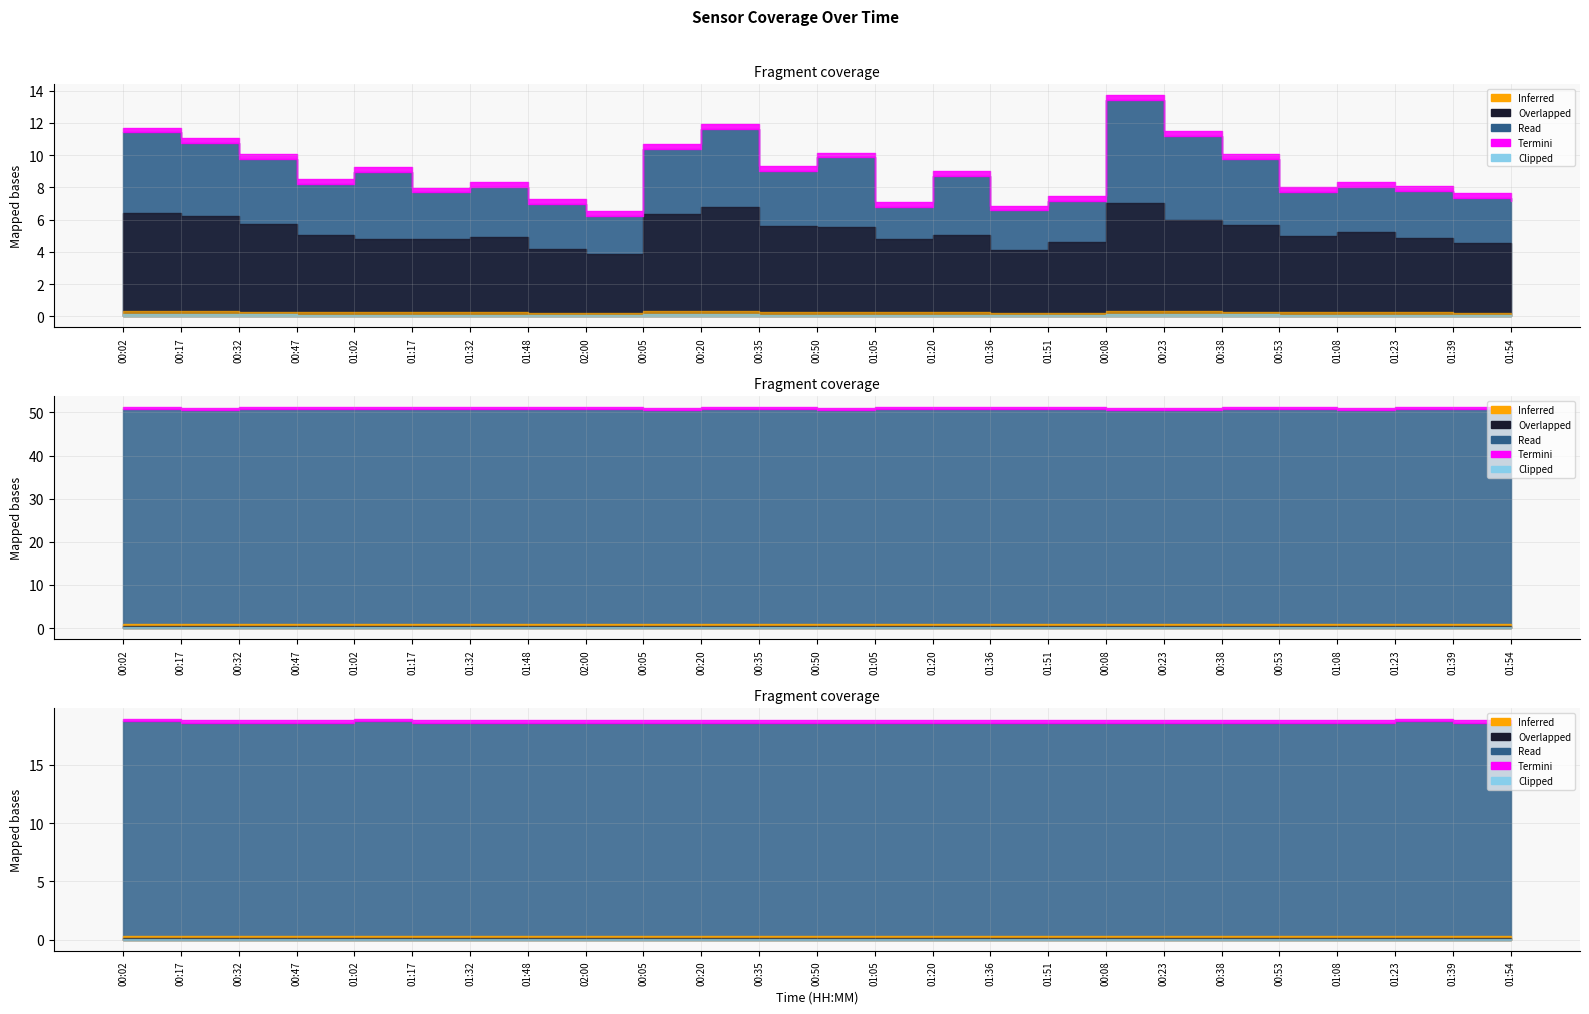

True or false: SDS_P1 and SDS_P2 cross at least once.

False